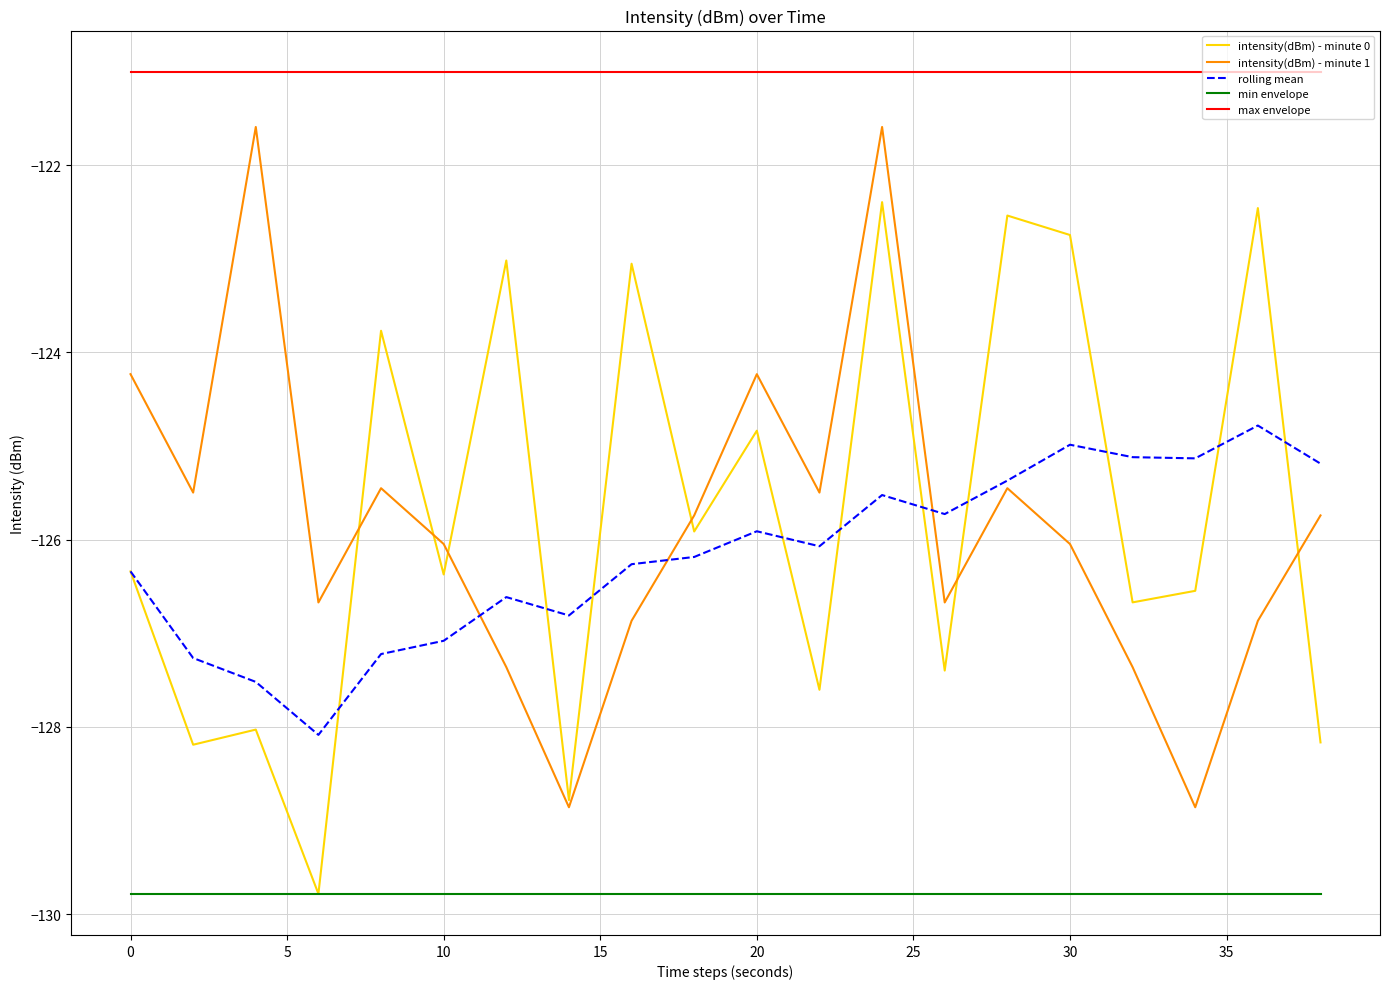

What is the difference between the second highest and minimum values in the intensity(dBm) - minute 1 series?

7.3